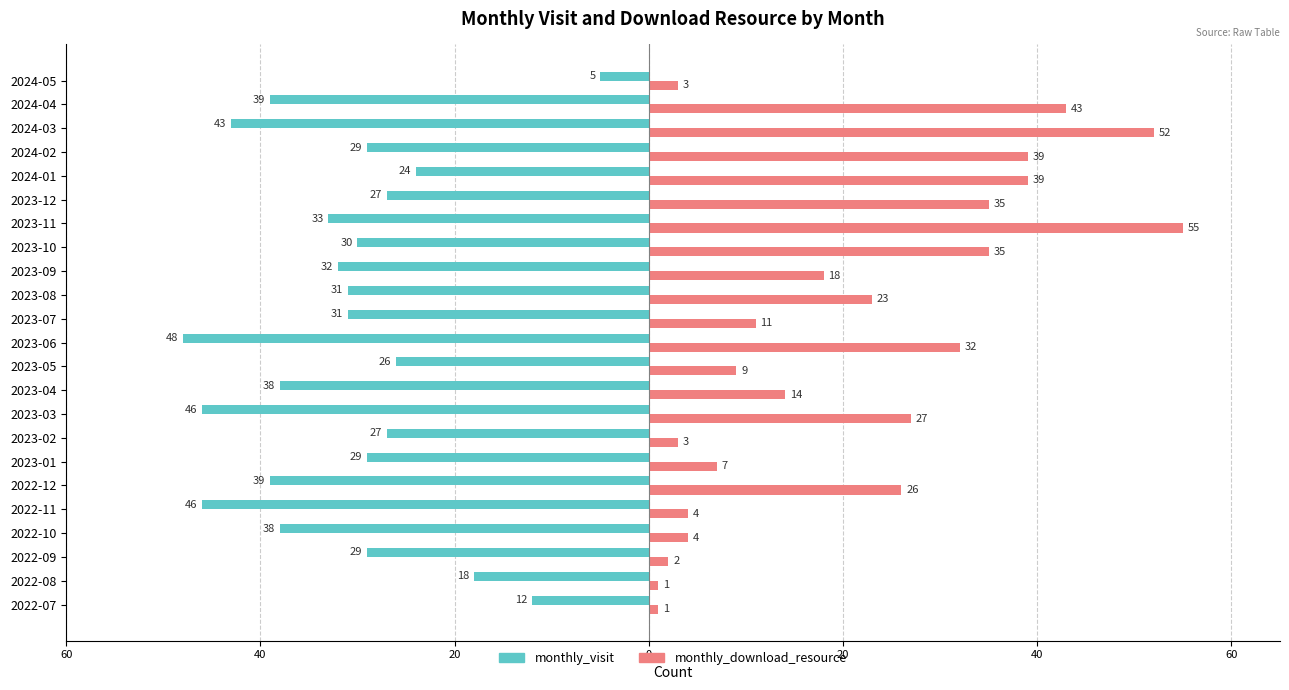

What are all the series names shown in the legend?

monthly_visit, monthly_download_resource